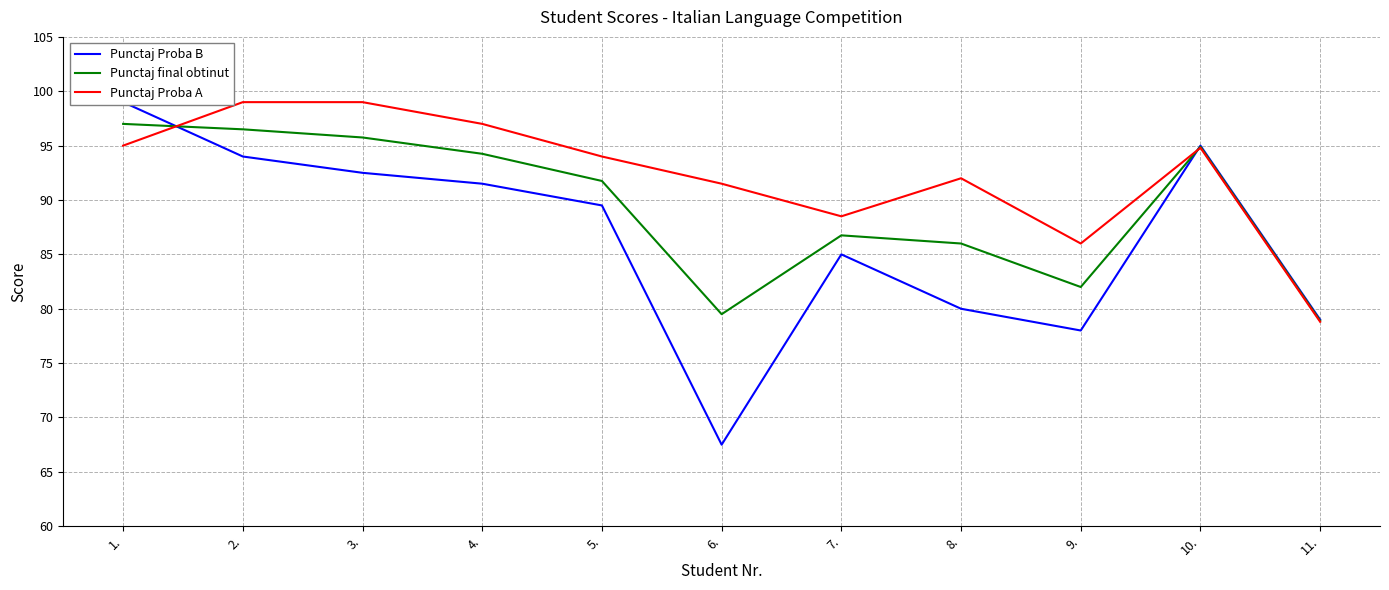

What is the highest value of the Punctaj Proba B series?

99.0